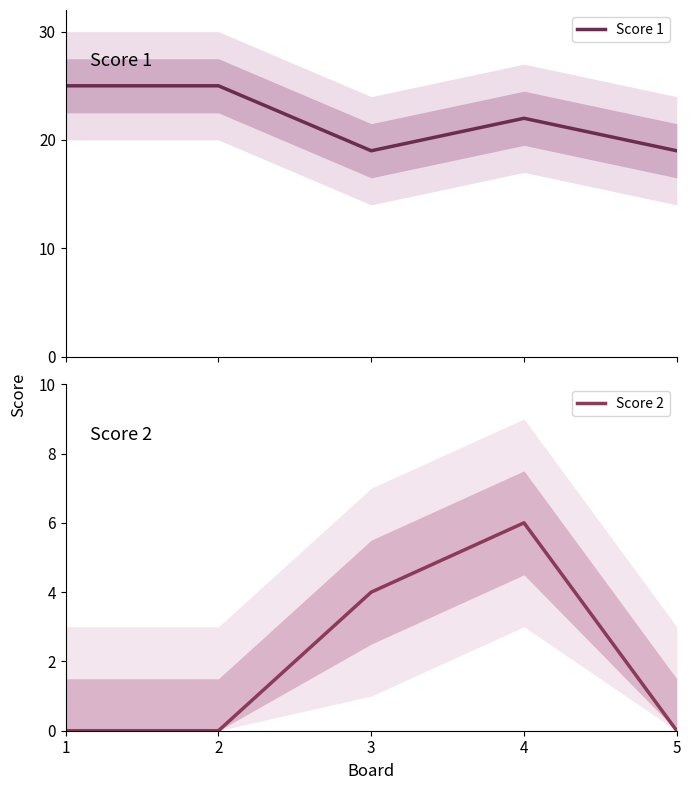

True or false: Score 2 has a value of 2 at 3.

False